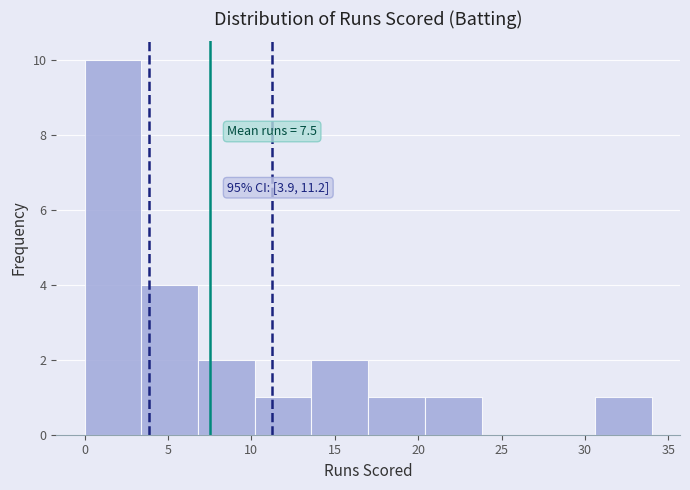

Which range on the x-axis has the tallest bar?

0.0 to 3.4